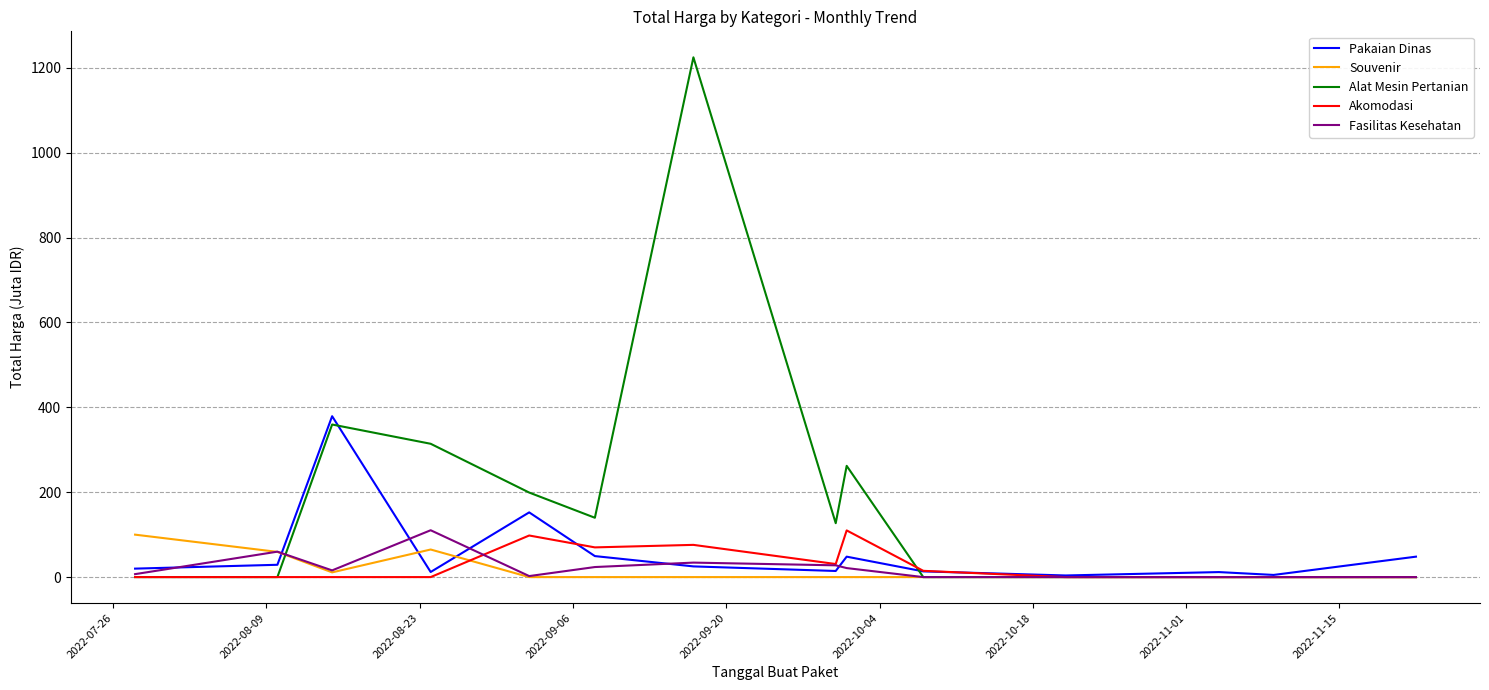

Which series has the largest total across all categories?

Alat Mesin Pertanian